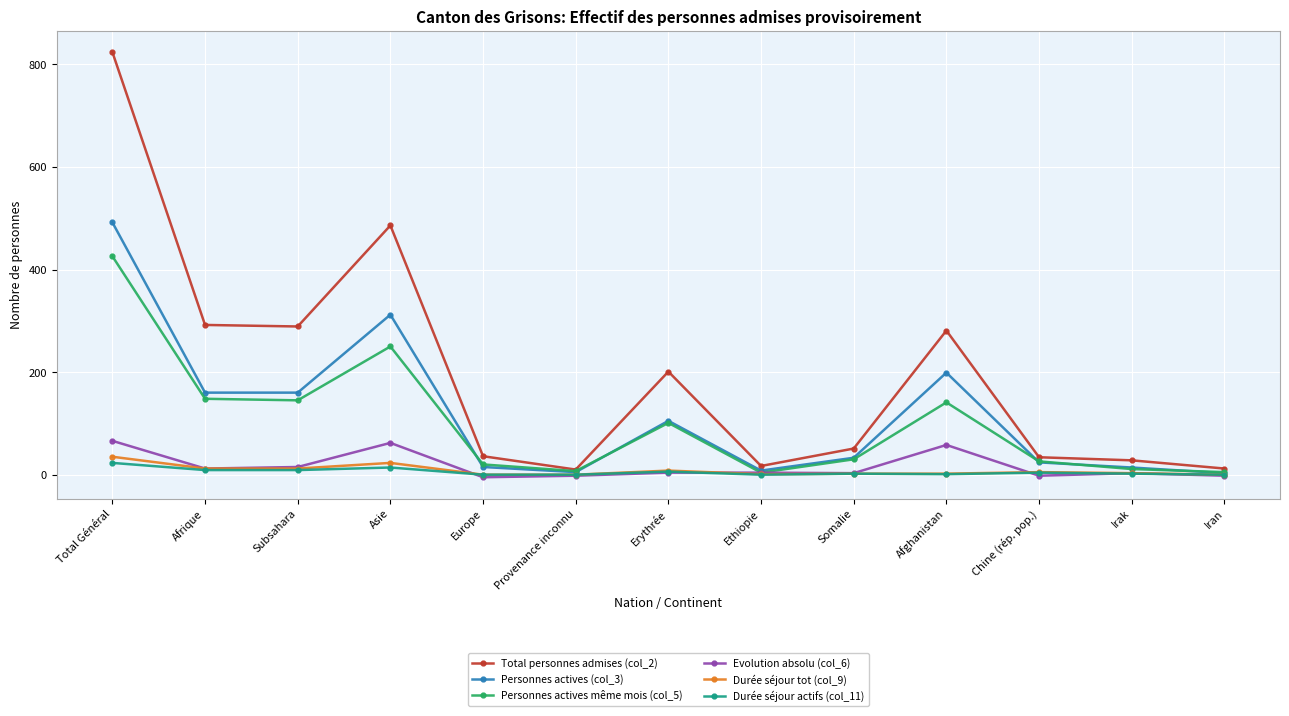

Which series has the largest total across all categories?

Total personnes admises (col_2)